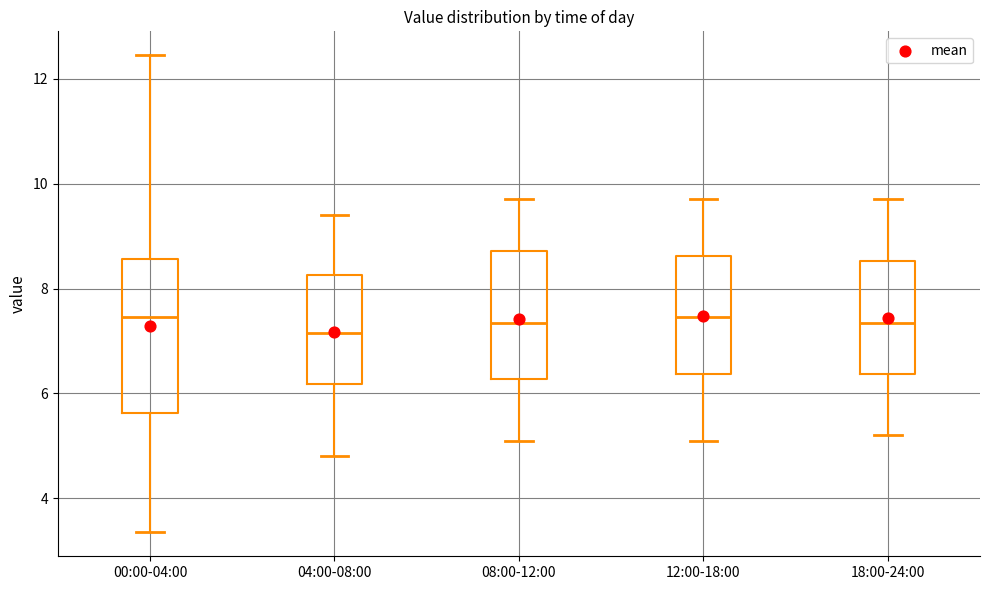

Where is the lower edge of the box for 12:00-18:00 on the y-axis? The values are not printed on the chart, so give them approximately, as read against the axis.

6.4